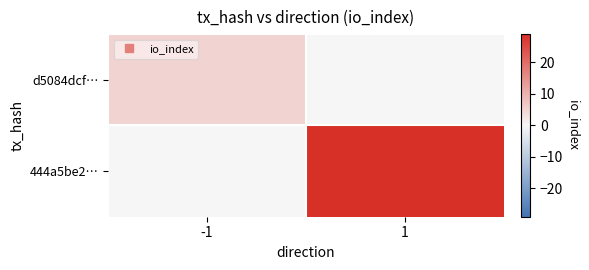

Which series has the widest spread of values?

444a5be2…